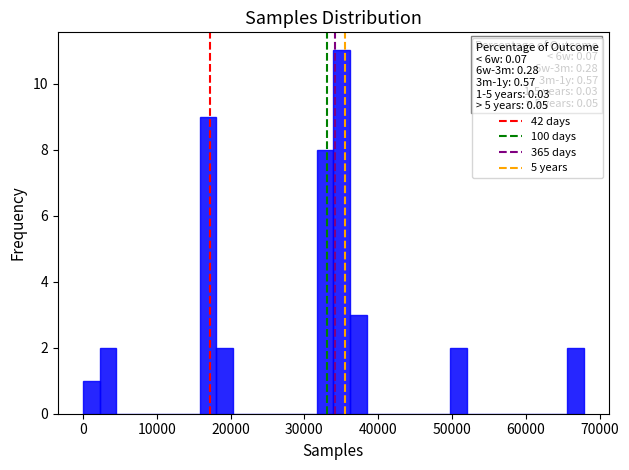

Read against the x-axis, roughly where is the centre of the tallest bar?

35000